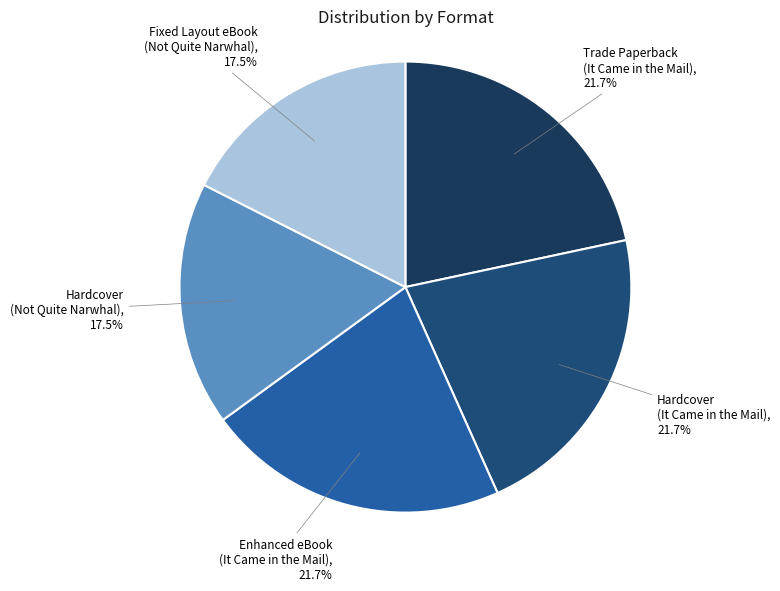

Combined, what portion of the pie is Hardcover (It Came in the Mail) and Hardcover (Not Quite Narwhal)?

39.2%